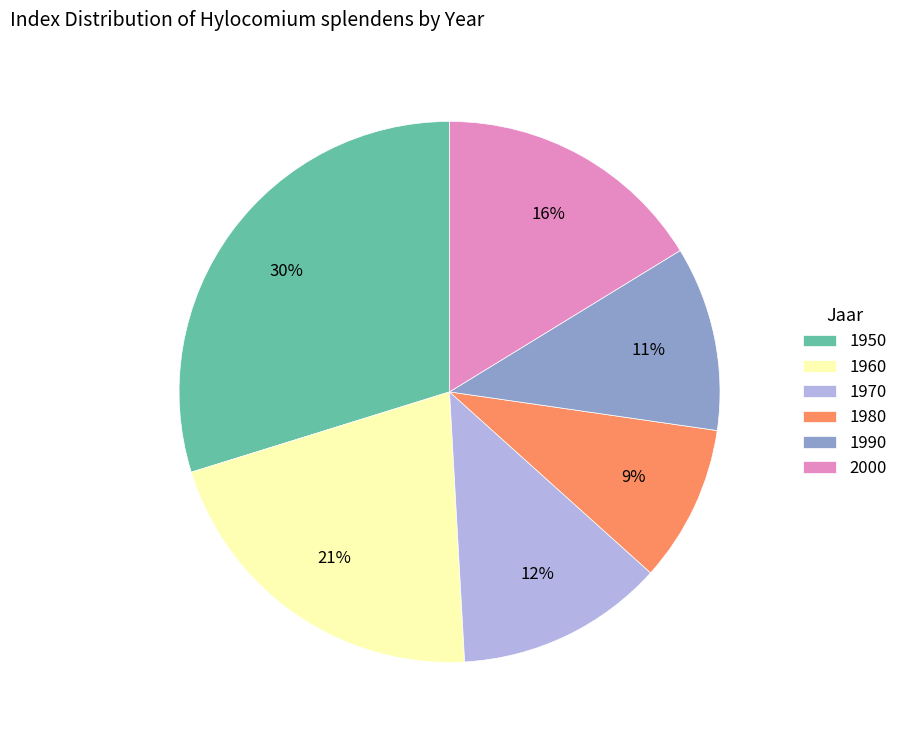

To the nearest percent, what is the average slice percentage?

17%